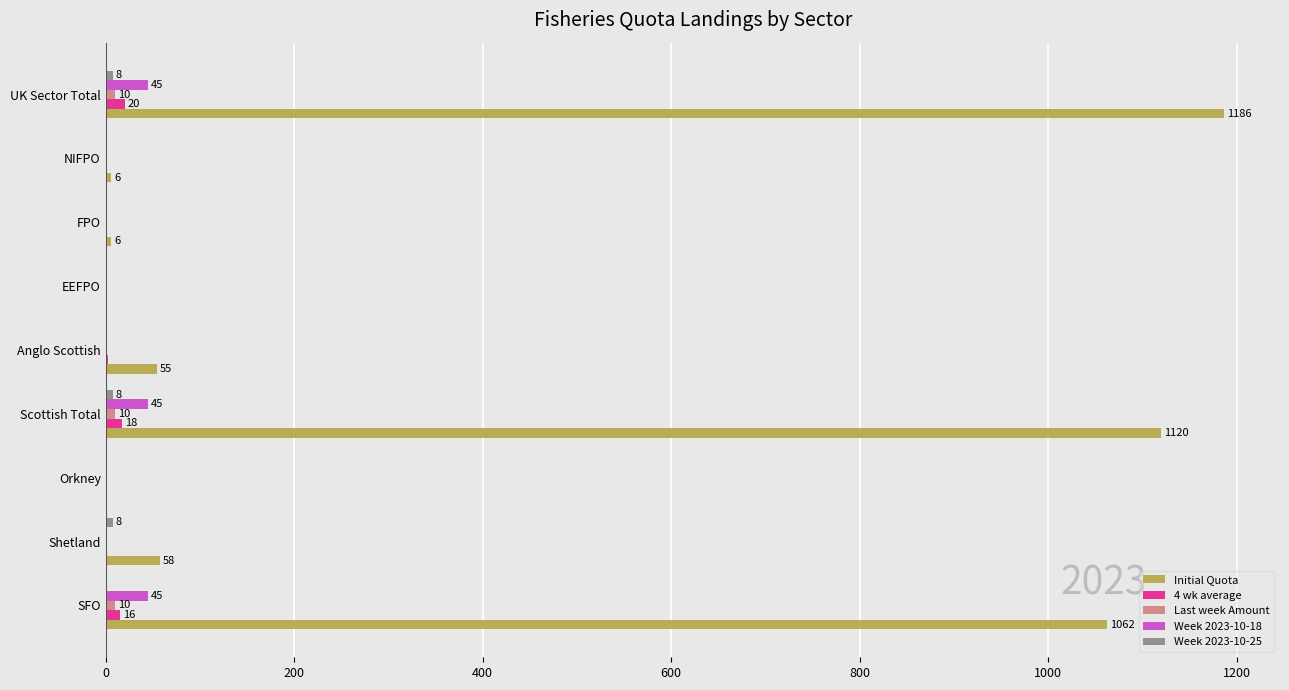

Which category has the highest value in the Initial Quota series?

UK Sector Total